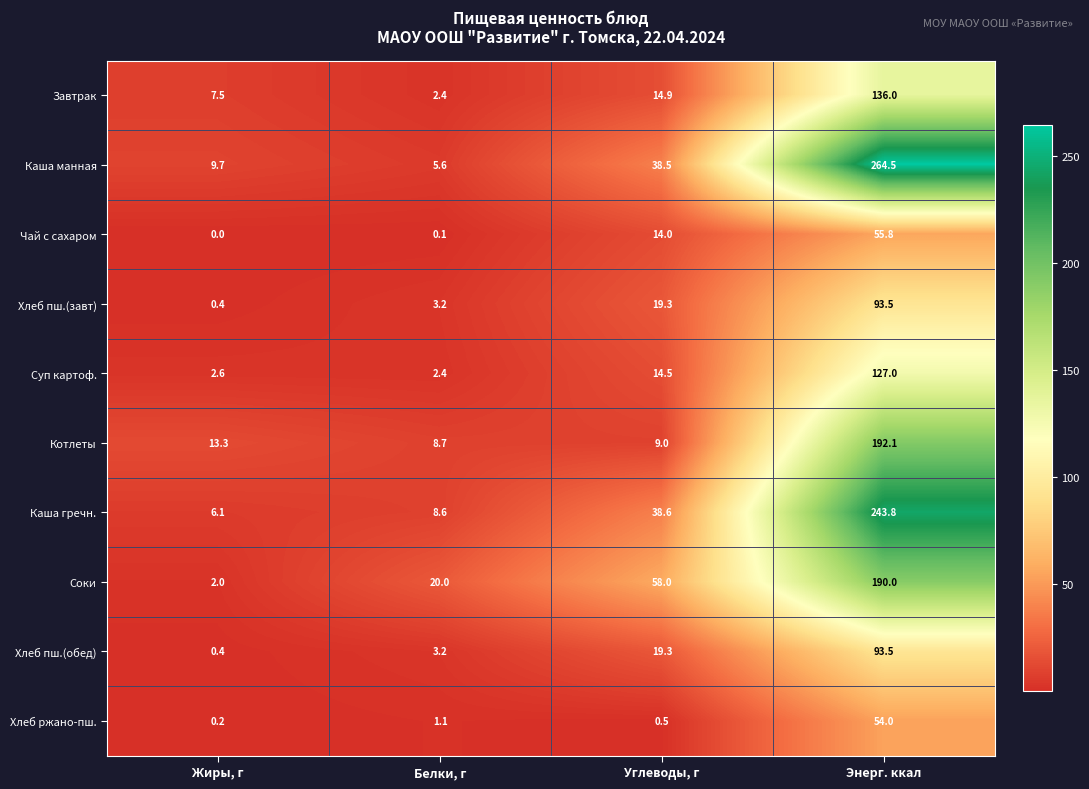

Which category has the lowest value across all series?

Жиры, г